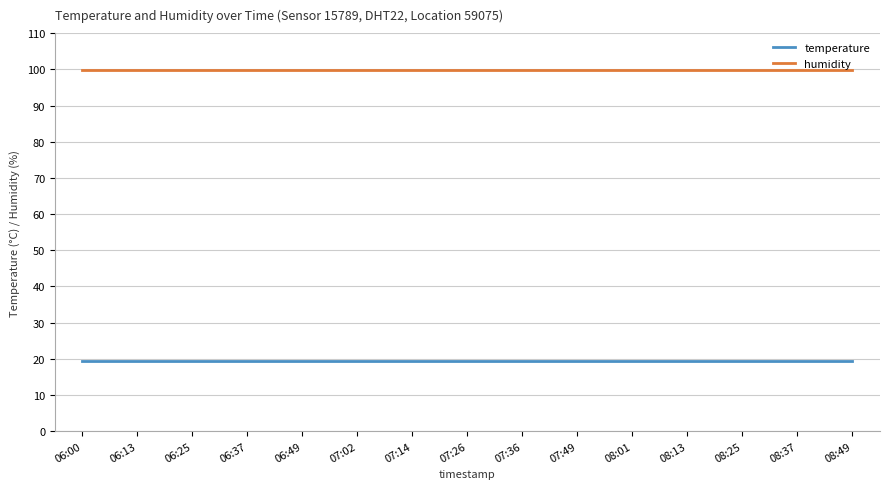

What is the sum of all temperature values?

291.0